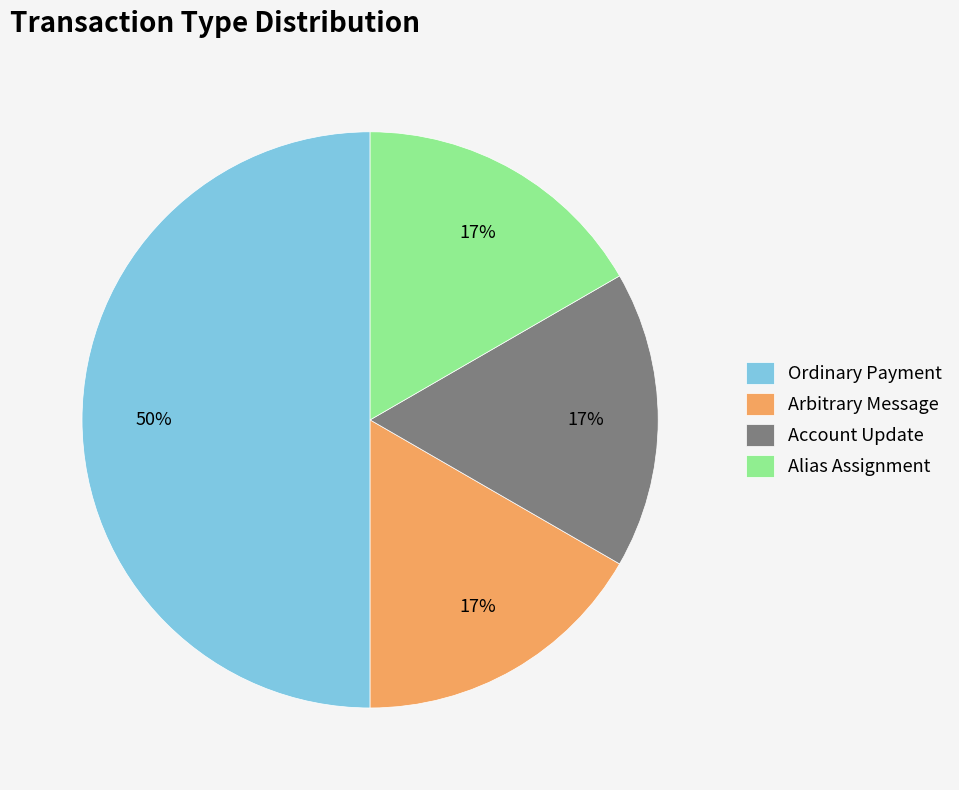

Is the sum of Alias Assignment and Ordinary Payment greater than half?

Yes